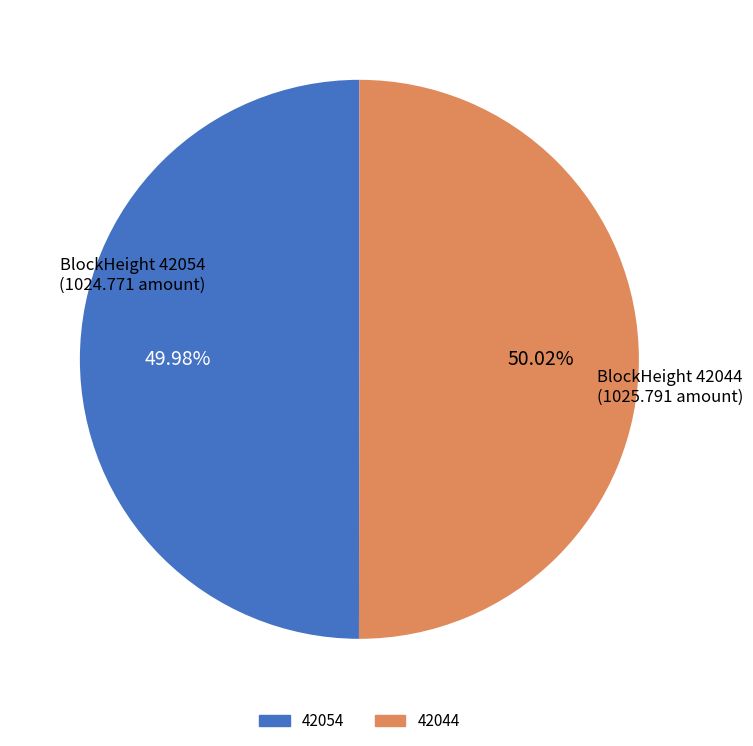

Is the sum of 42044 and 42054 greater than half?

Yes